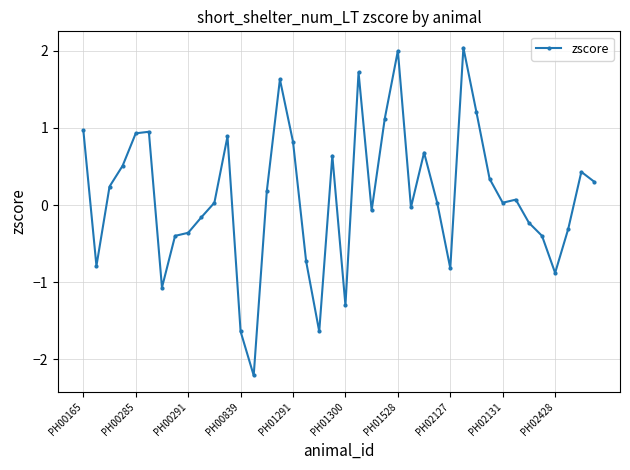

How many points are lower than both their immediate neighbors (excluding endpoints)?

10